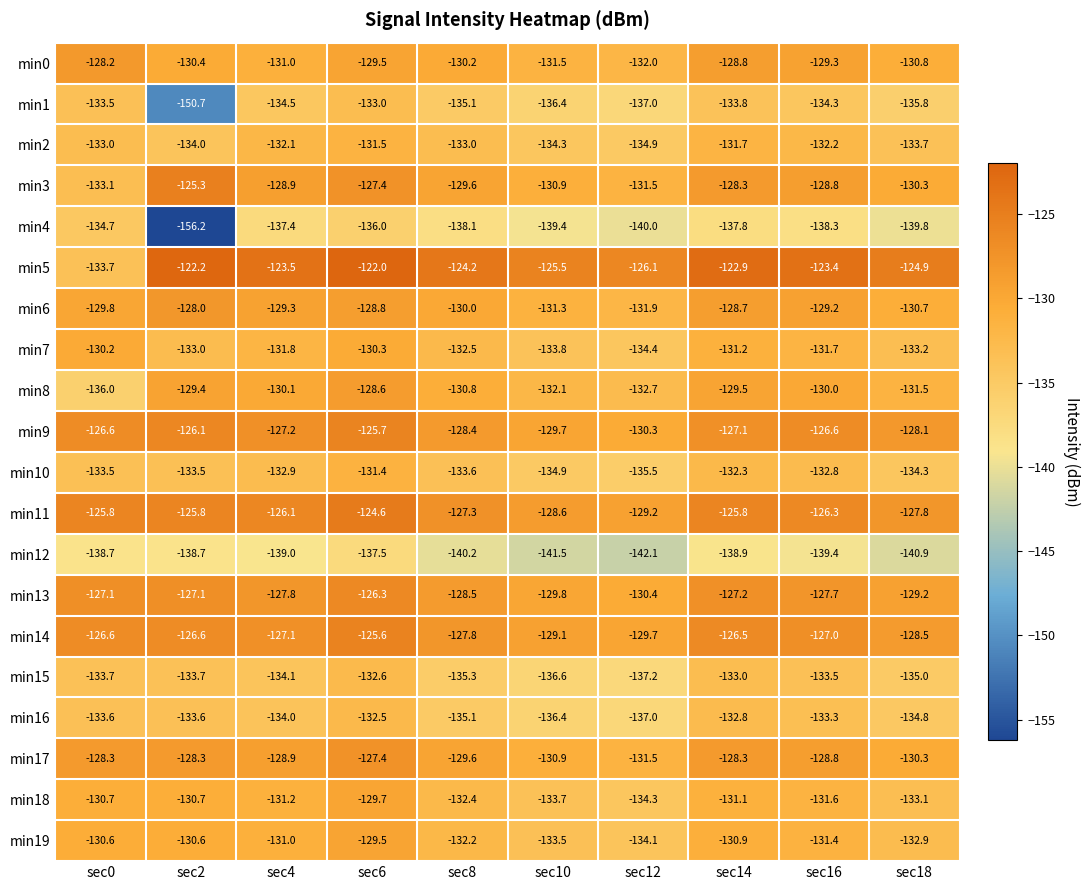

Read the min9 value at sec16.

-126.6